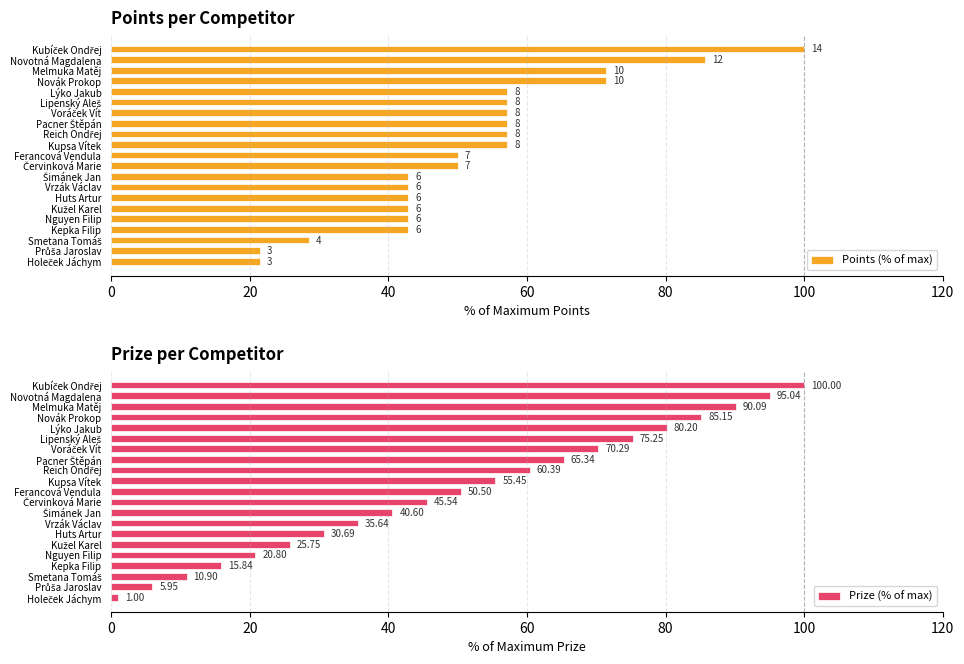

What are all the series names shown in the legend?

Points (% of max), Prize (% of max)